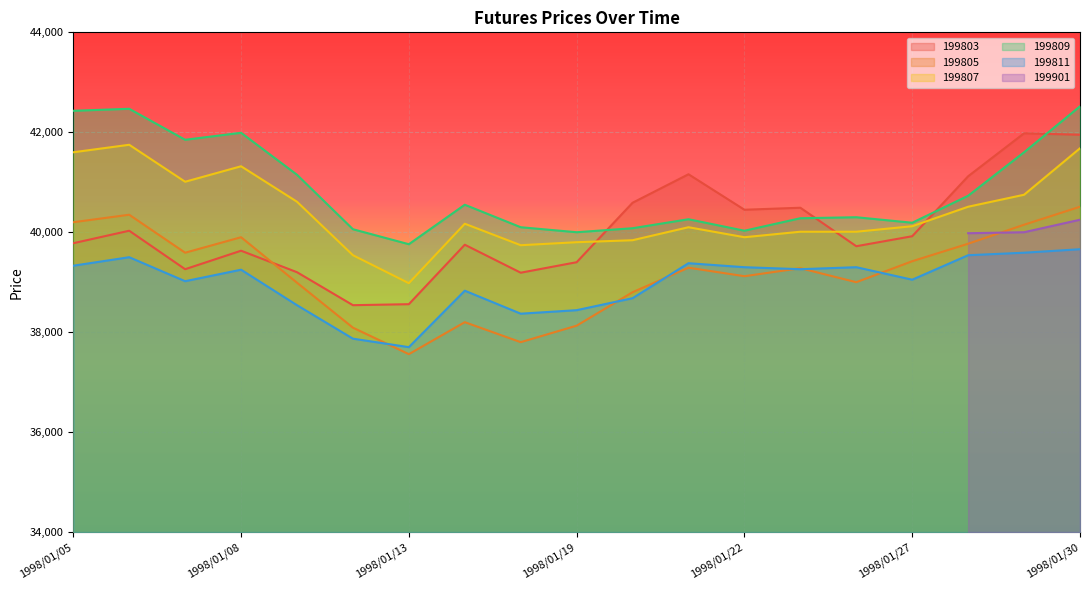

True or false: 199803 and 199811 cross at least once.

False